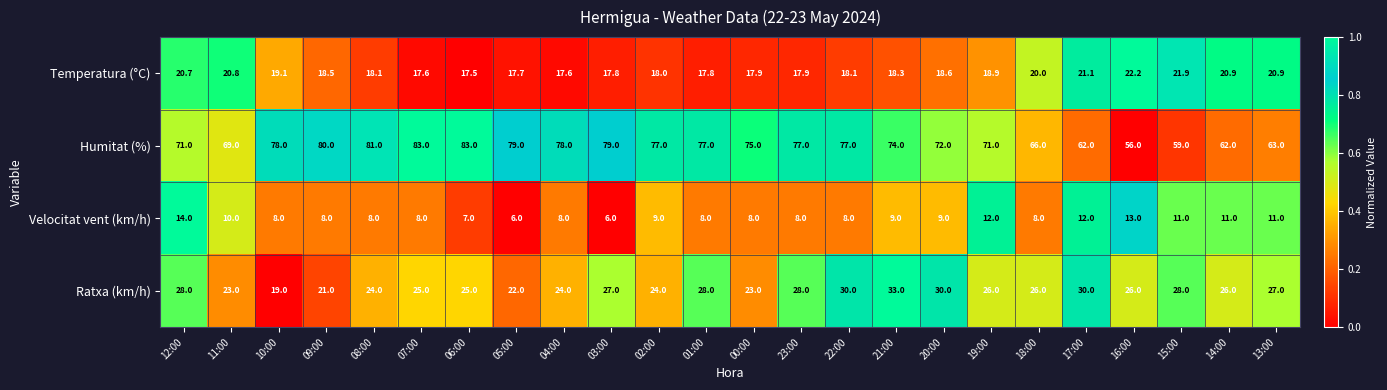

What is the total value across all series at 14:00?

119.9